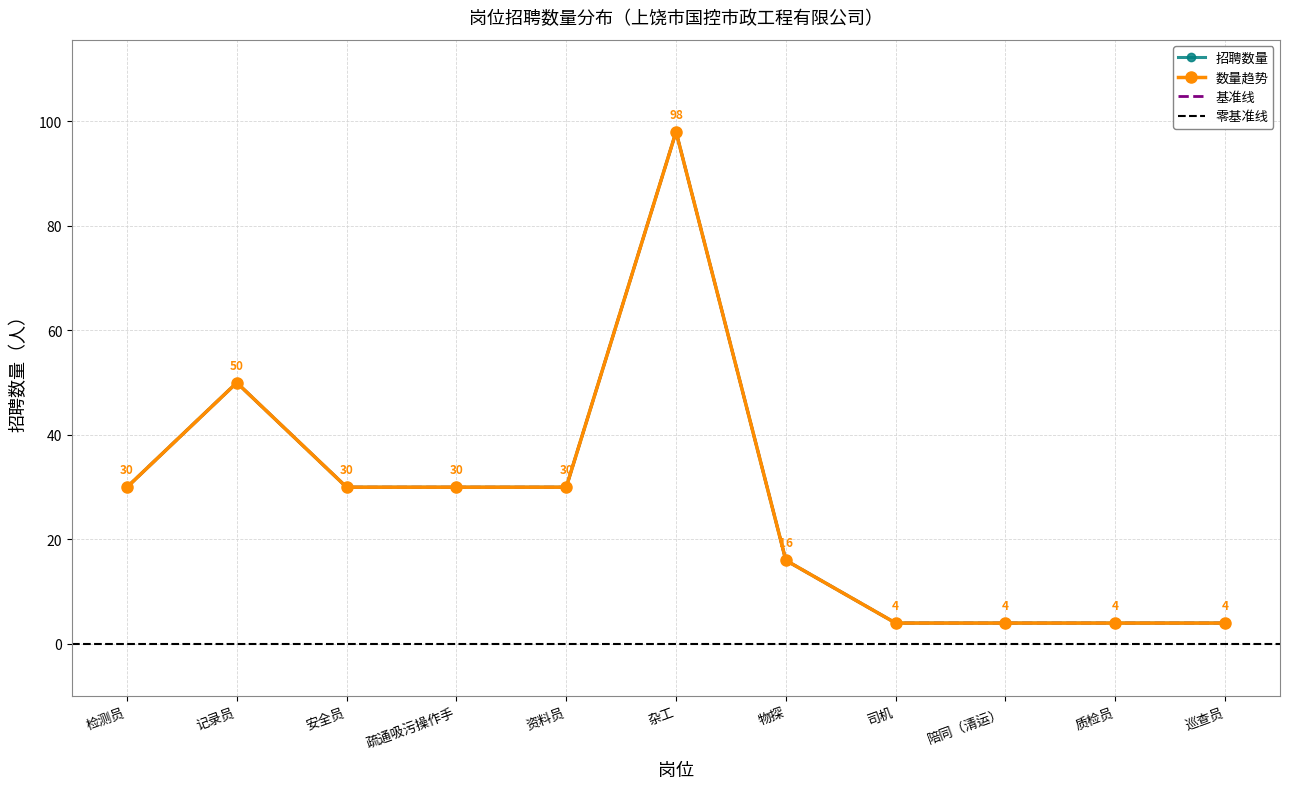

Where is the data nearest to the value 51?

记录员